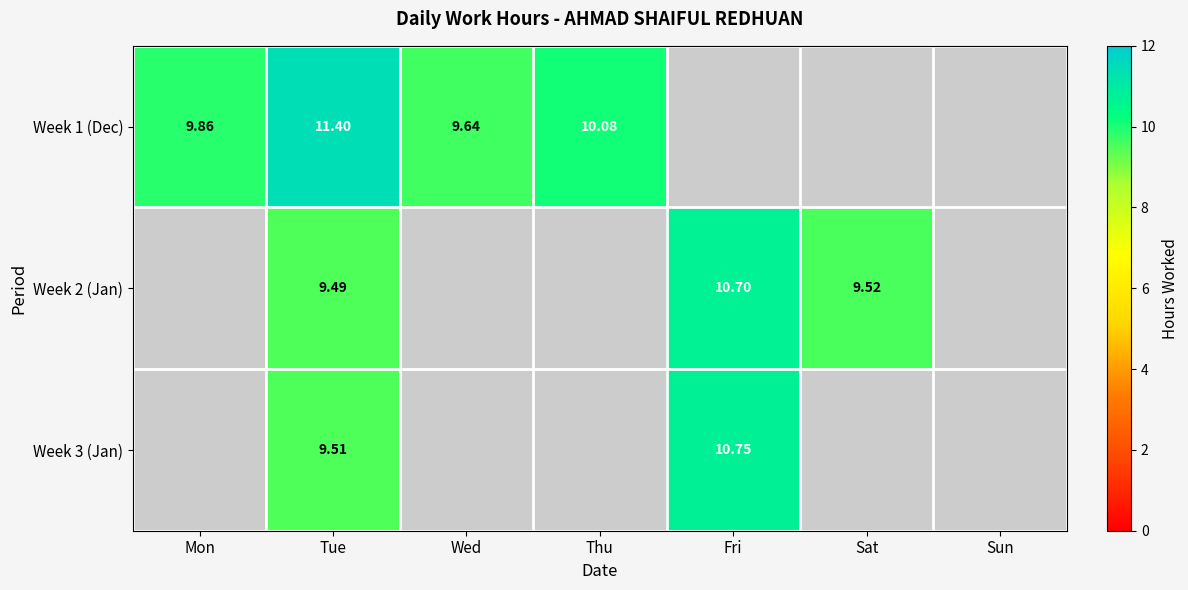

Is the value of Week 2 (Jan) at Fri greater than the value of Week 3 (Jan) at Fri?

No